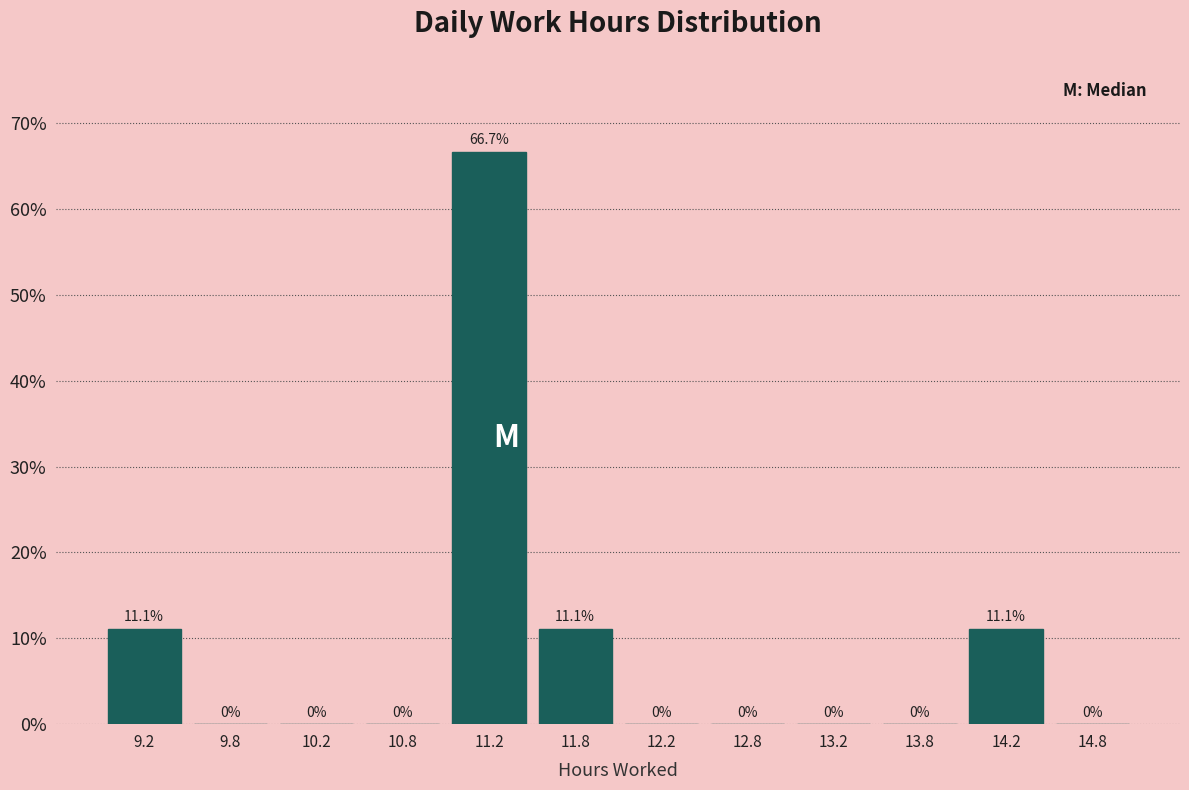

Reading left to right, list every bar in this chart as the range it spans on the x-axis followed by its height.

9.0 to 9.5: 11.1
9.5 to 10.0: 0.0
10.0 to 10.5: 0.0
10.5 to 11.0: 0.0
11.0 to 11.5: 66.7
11.5 to 12.0: 11.1
12.0 to 12.5: 0.0
12.5 to 13.0: 0.0
13.0 to 13.5: 0.0
13.5 to 14.0: 0.0
14.0 to 14.5: 11.1
14.5 to 15.0: 0.0